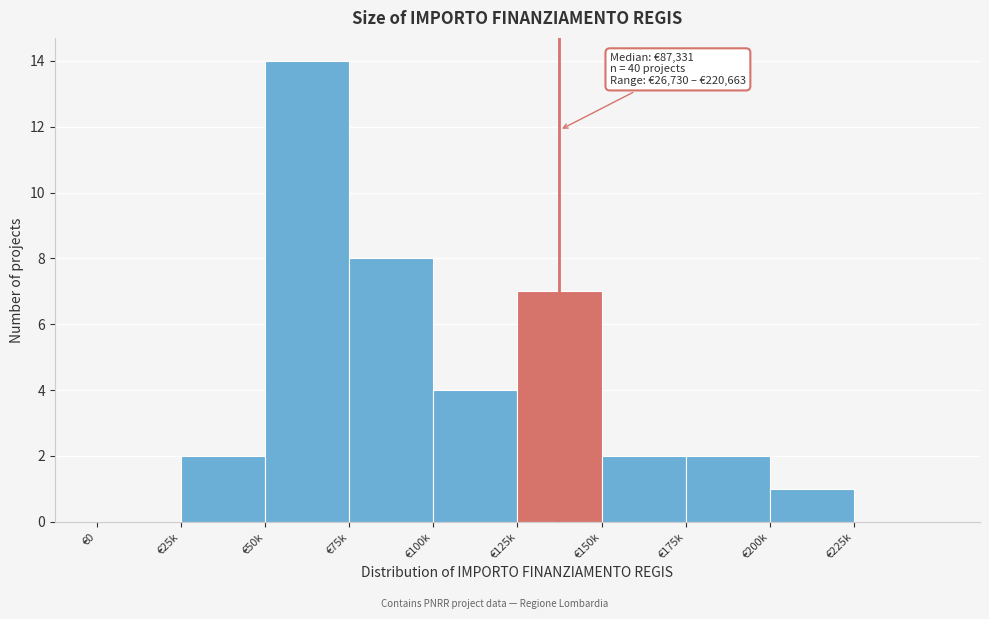

Reading left to right, what are all the values shown in this chart?

€0=0	€25k=2	€50k=14	€75k=8	€100k=4	€125k=7	€150k=2	€175k=2	€200k=1	€225k=0